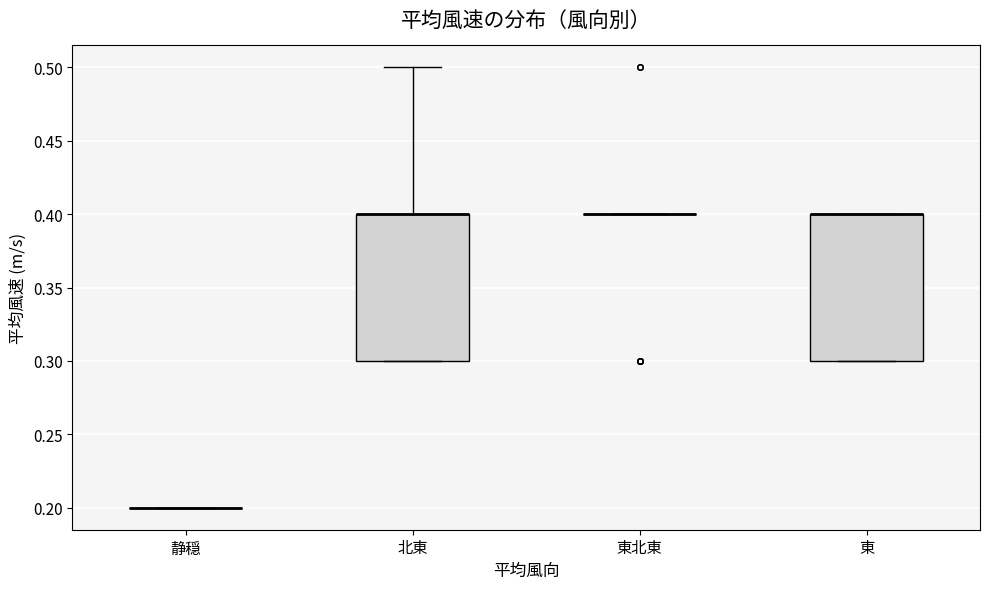

Reading left to right, read every box against the y-axis: the position of its median line, the range the box covers, and the ends of its whiskers. The values are not printed on the chart, so give them approximately, as read against the axis.

静穏: box collapsed to a line at 0.2, whiskers 0.2 to 0.2
北東: median 0.4 (drawn on the box's upper edge), box 0.3 to 0.4, whiskers 0.3 to 0.5
東北東: box collapsed to a line at 0.4, whiskers 0.4 to 0.4
東: median 0.4 (drawn on the box's upper edge), box 0.3 to 0.4, whiskers 0.3 to 0.4